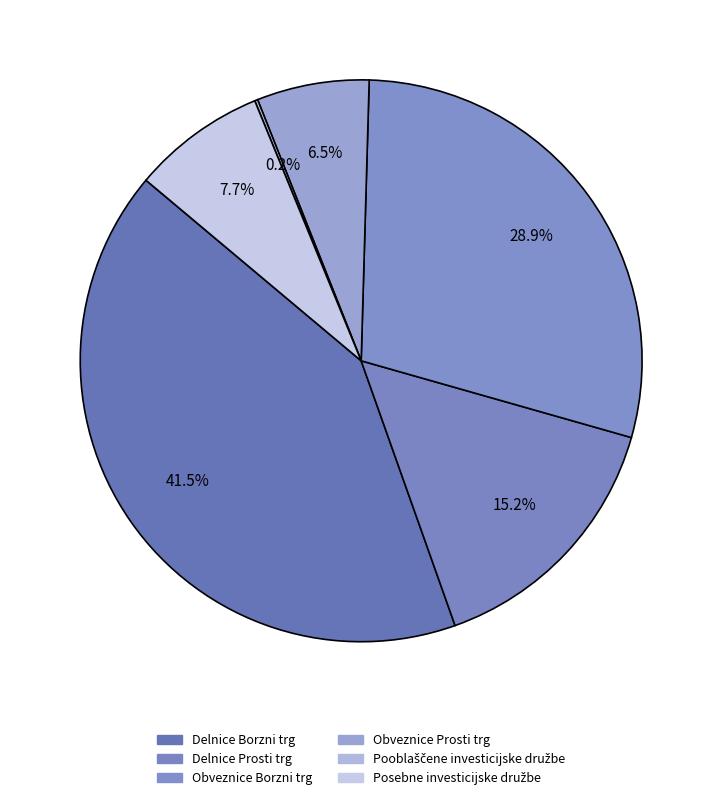

Does Obveznice Borzni trg account for over 50% of the chart?

No